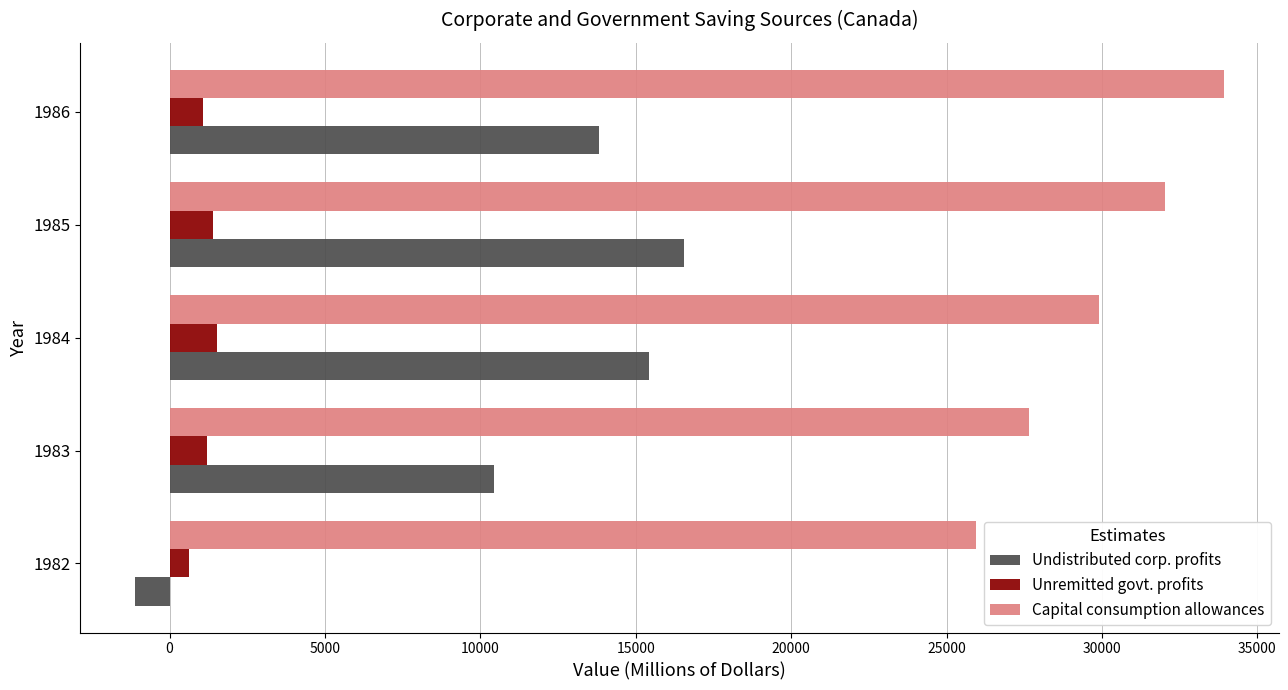

Rank the series by their average value, from lowest to highest.

Unremitted govt. profits, Undistributed corp. profits, Capital consumption allowances